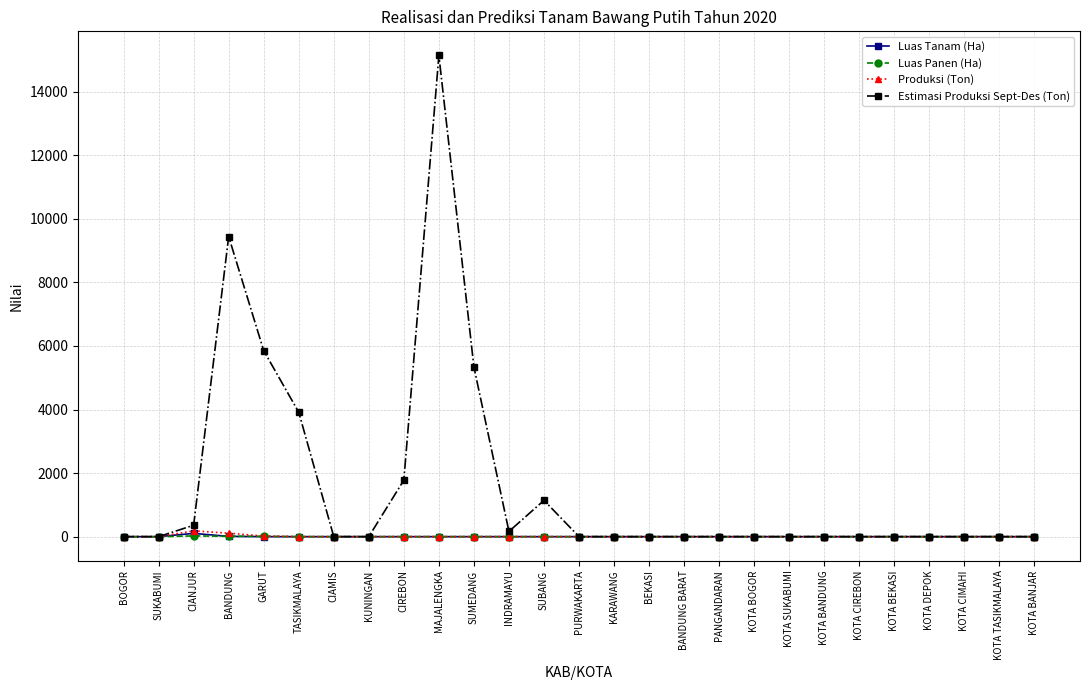

True or false: Estimasi Produksi Sept-Des (Ton) has more than 0 points higher than both neighbors.

True